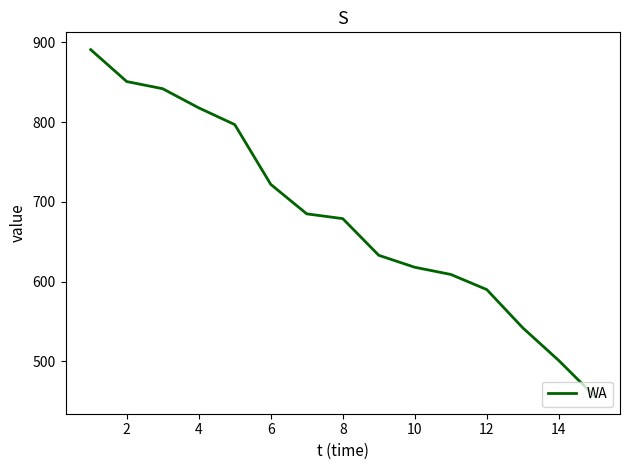

Reading left to right, list all the values displayed in this chart.

891	851	842	818	797	722	685	679	633	618	609	590	542	501	456